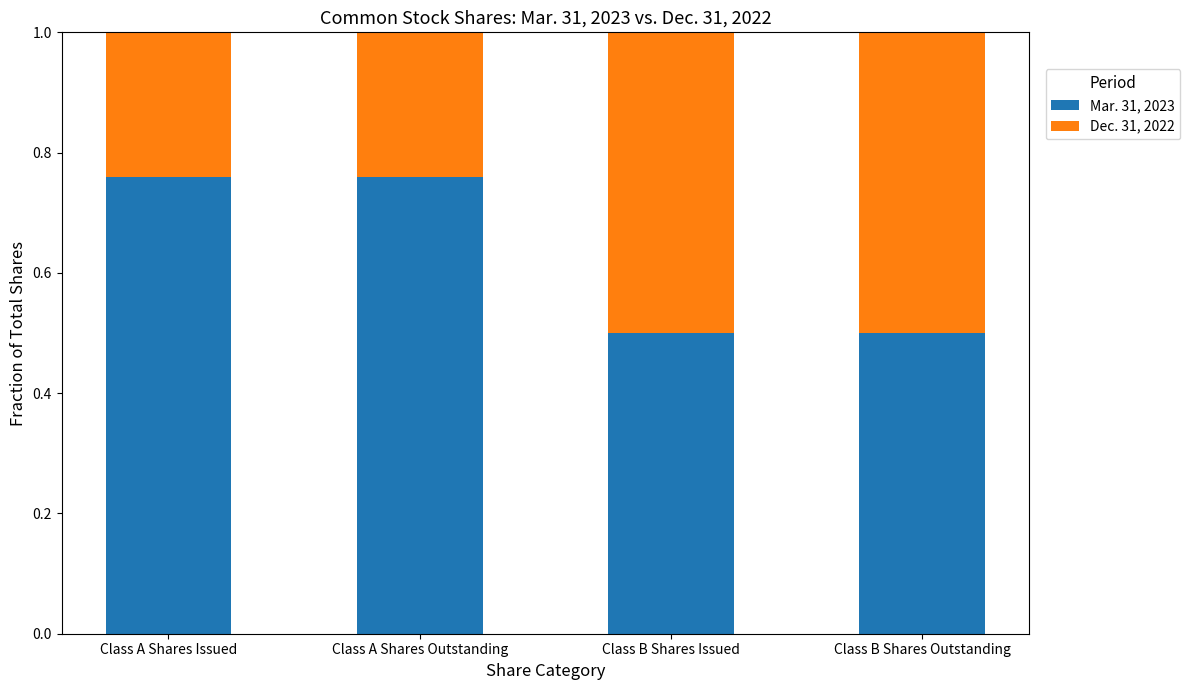

What is the difference between the maximum and minimum values in the Mar. 31, 2023 series?

0.3